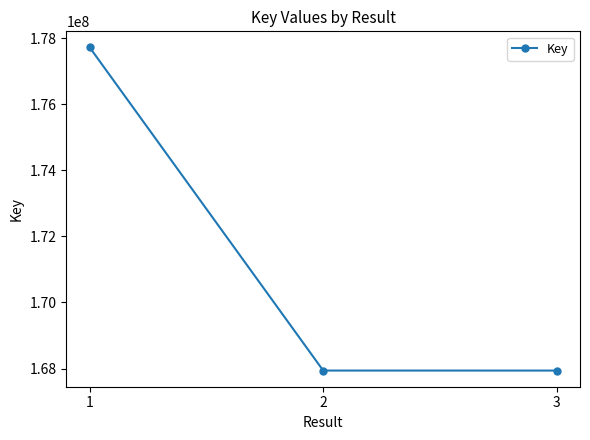

What is the change in value from 1 to 3?

-9777516